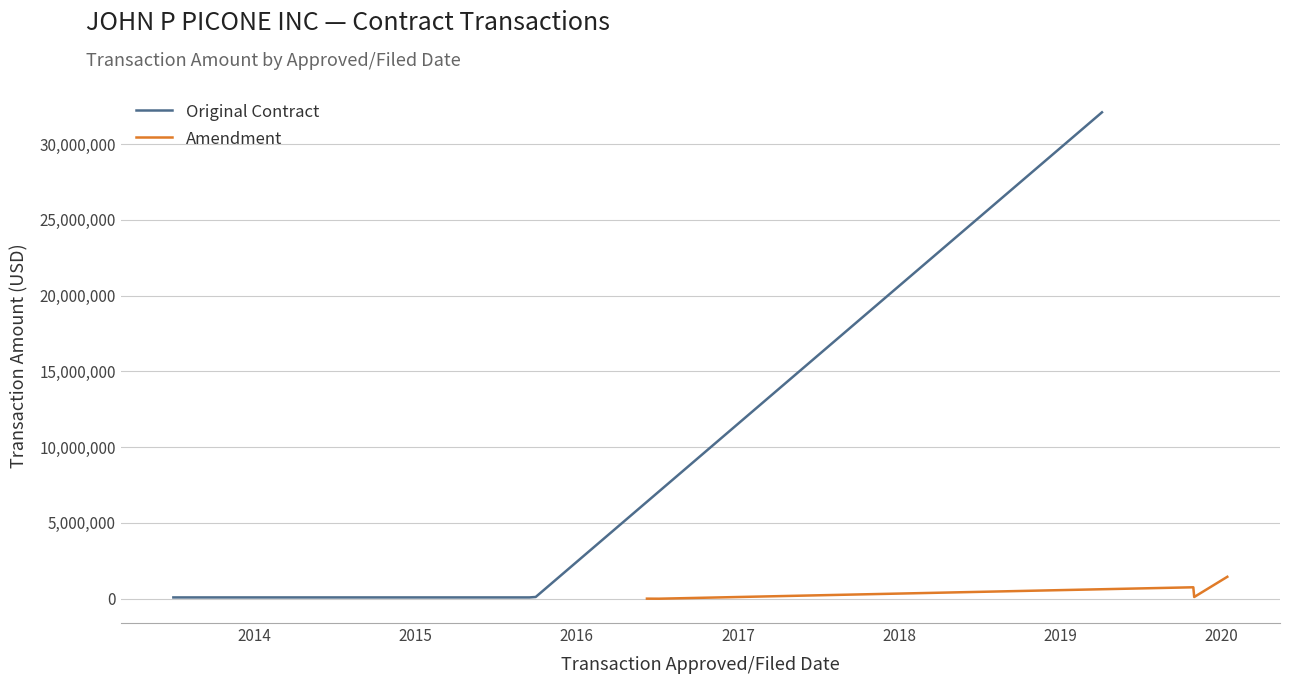

What is the value of the 4th point from the left?

32100000